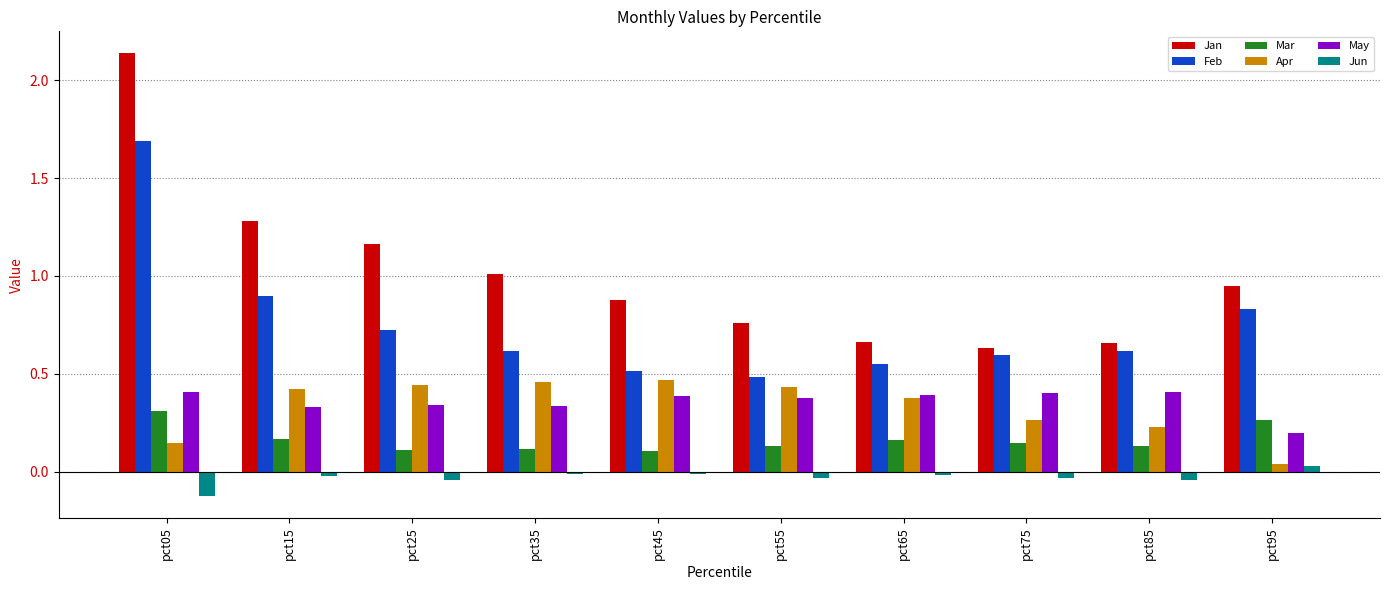

Which series has the largest total across all categories?

Jan